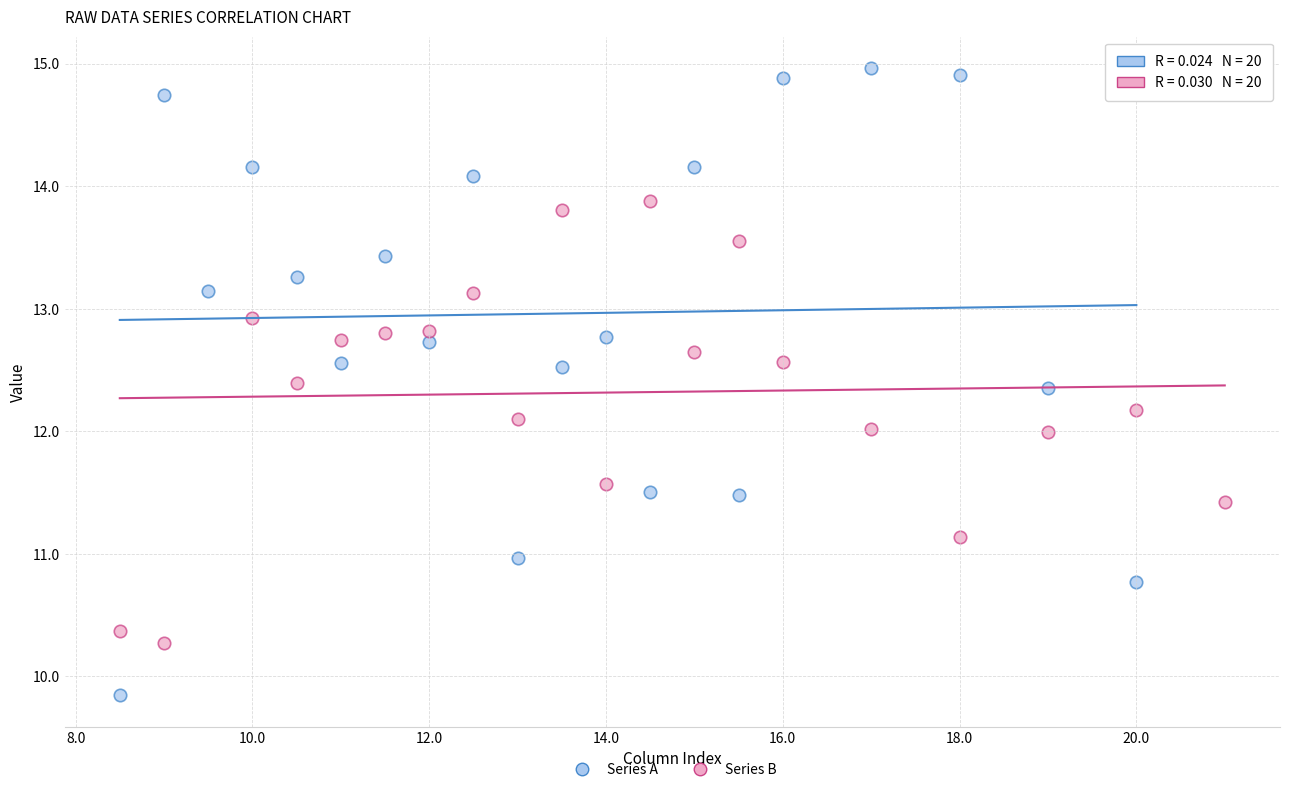

Which series has the largest Y range (max minus min)?

Series A